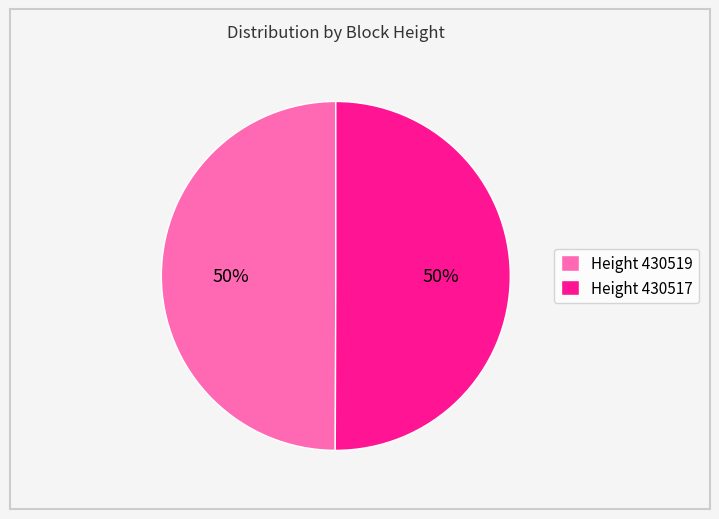

What is the ratio of the value at Height 430517 to the value at Height 430519?

1.0